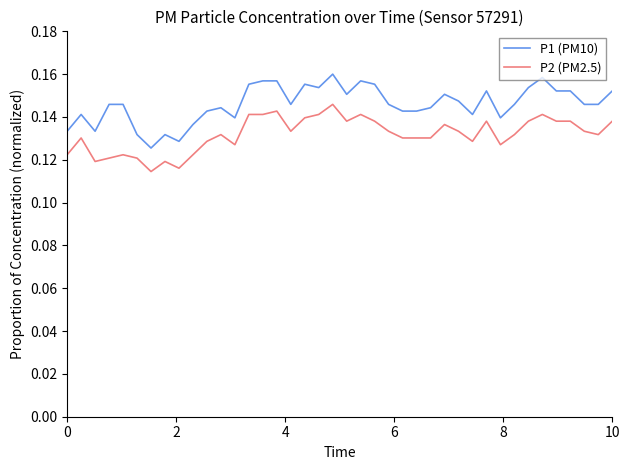

Does the chart display data point markers on the line(s)?

No